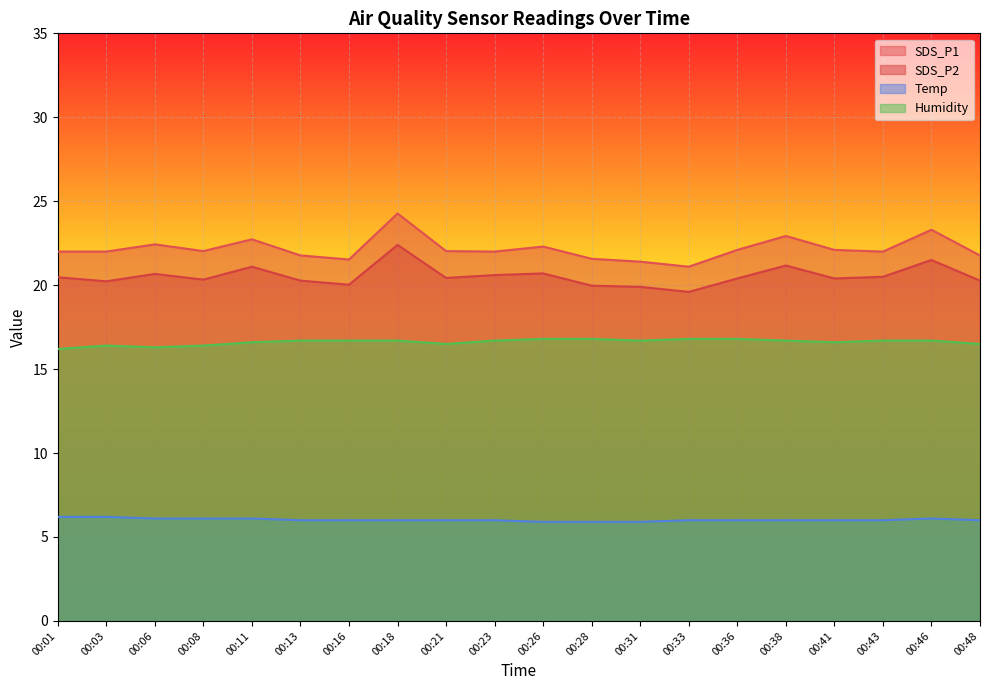

Is it true that SDS_P1 equals 39.7 at 00:38?

False